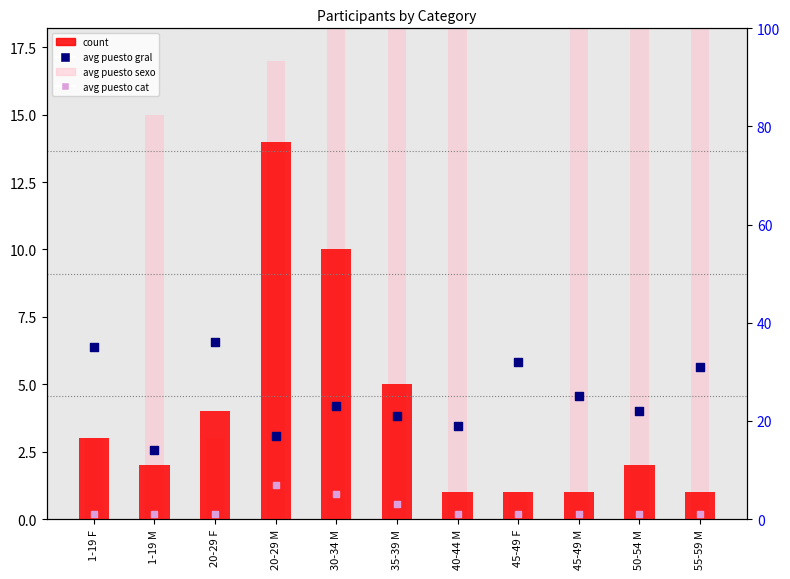

What are all the series names shown in the legend?

count, avg puesto sexo, avg puesto gral, avg puesto cat